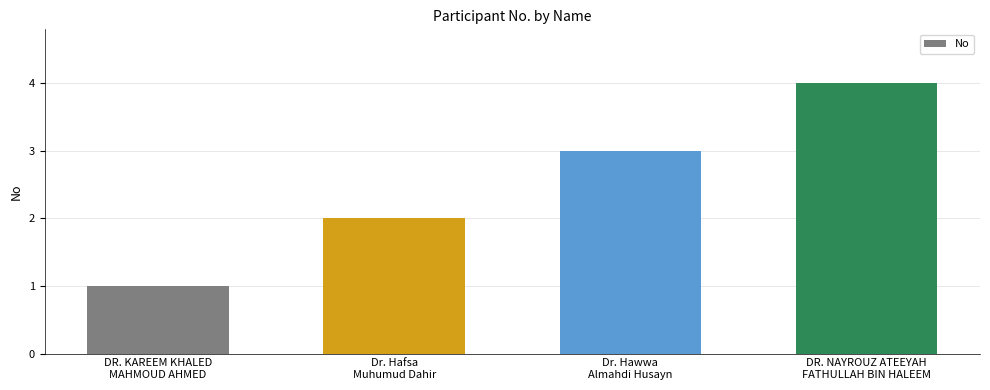

Are the bars grouped side by side (vs. stacked)?

No